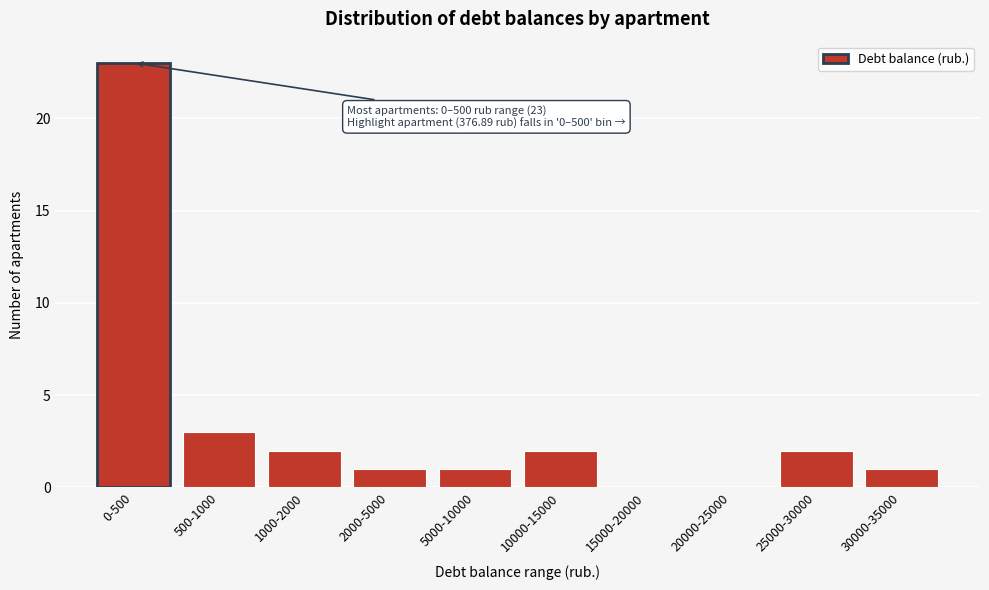

Reading left to right, extract all data points from this chart.

0-500=23	500-1000=3	1000-2000=2	2000-5000=1	5000-10000=1	10000-15000=2	15000-20000=0	20000-25000=0	25000-30000=2	30000-35000=1